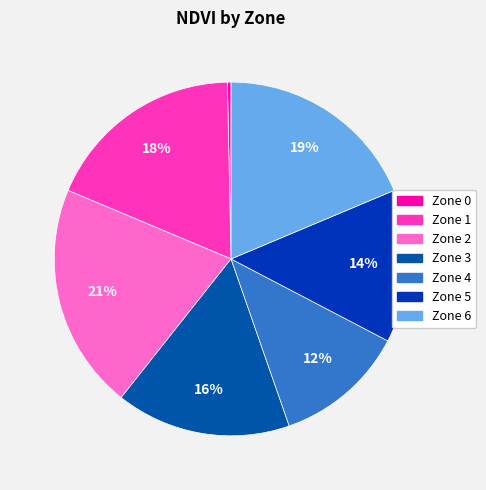

Do Zone 5 and Zone 0 together represent more than half of the pie?

No